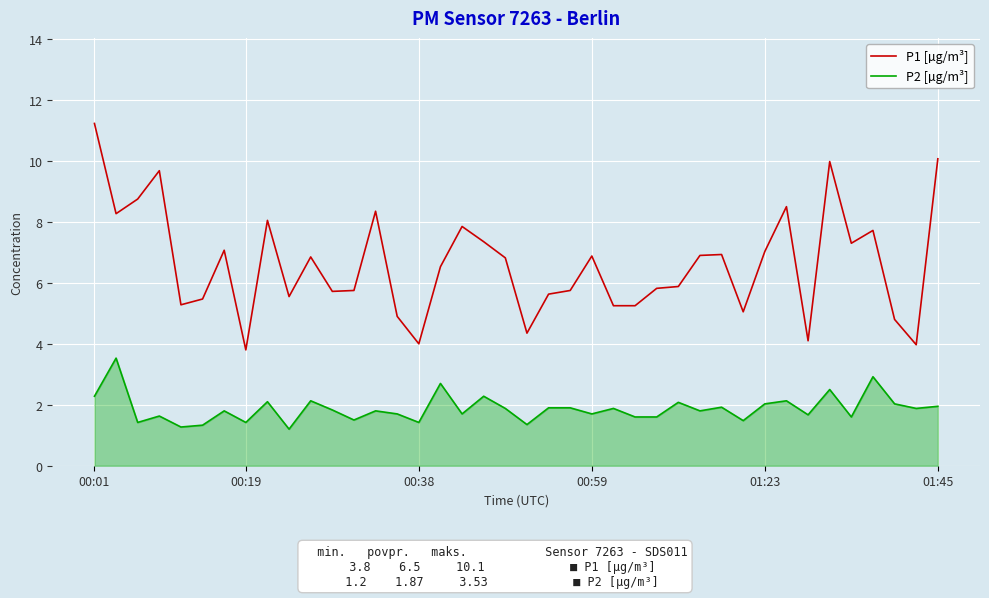

Rank the series by their average value, from lowest to highest.

P2 [µg/m³], P1 [µg/m³]